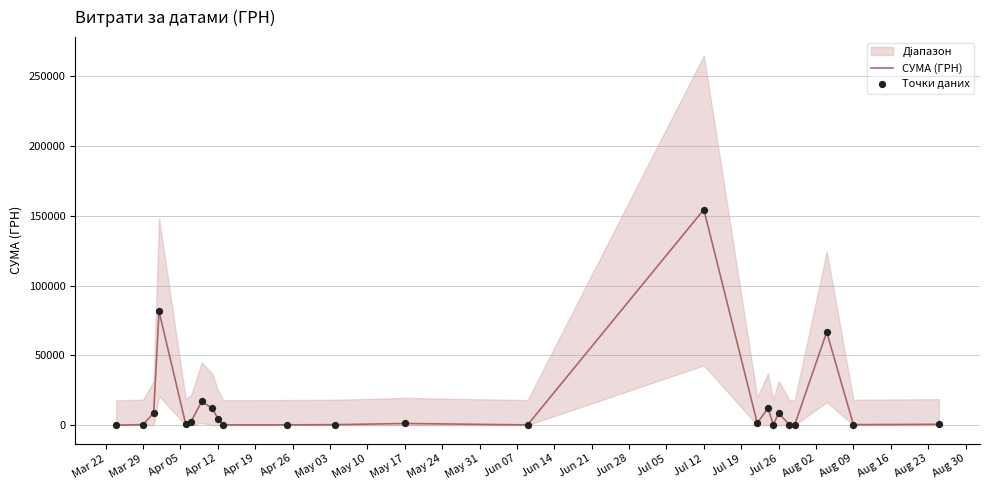

Which category has the highest value in the СУМА (ГРН) series?

Jul 12